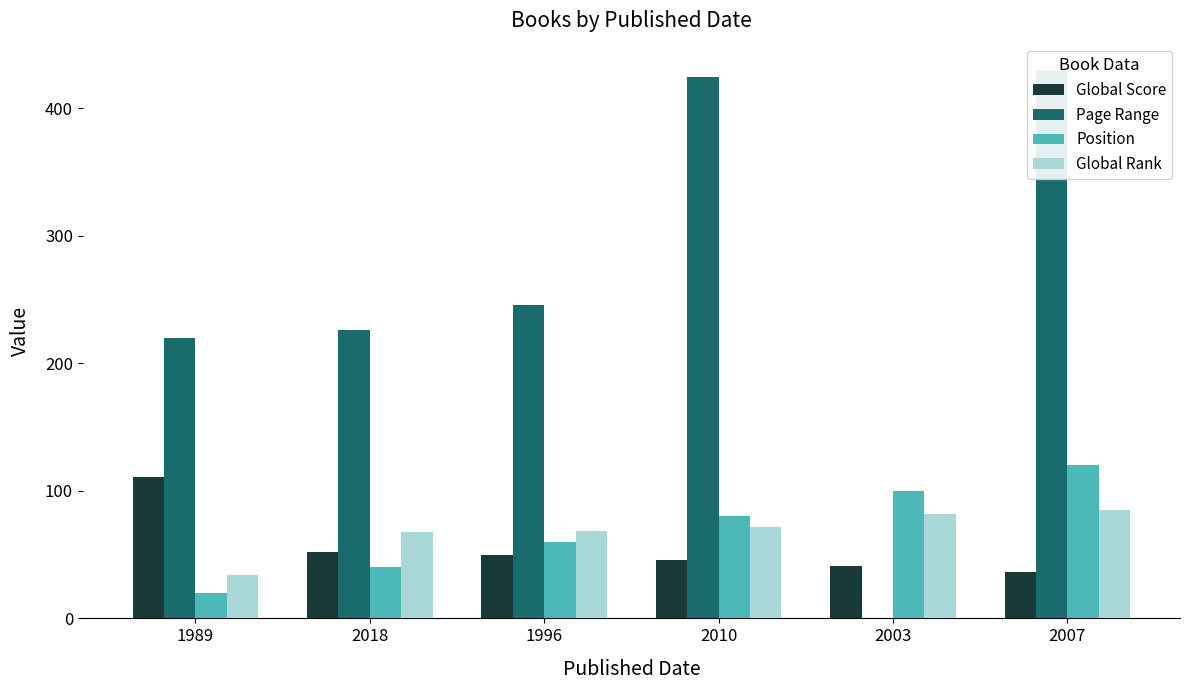

Are the bars horizontal?

No